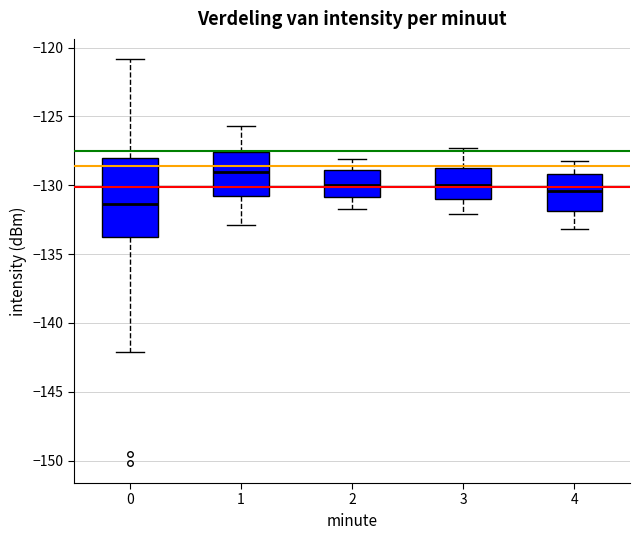

Reading left to right, transcribe this box plot: for each box, give where its median line is, the range the box spans, and where its two whiskers end, as read against the y-axis. The values are not printed on the chart, so give them approximately, as read against the axis.

0: median -131.5, box -134.0 to -128.0, whiskers -142.0 to -121.0
1: median -129.0, box -131.0 to -127.5, whiskers -133.0 to -125.5
2: median -130.0, box -131.0 to -129.0, whiskers -131.5 to -128.0
3: median -130.0, box -131.0 to -128.5, whiskers -132.0 to -127.5
4: median -130.5, box -132.0 to -129.0, whiskers -133.0 to -128.0